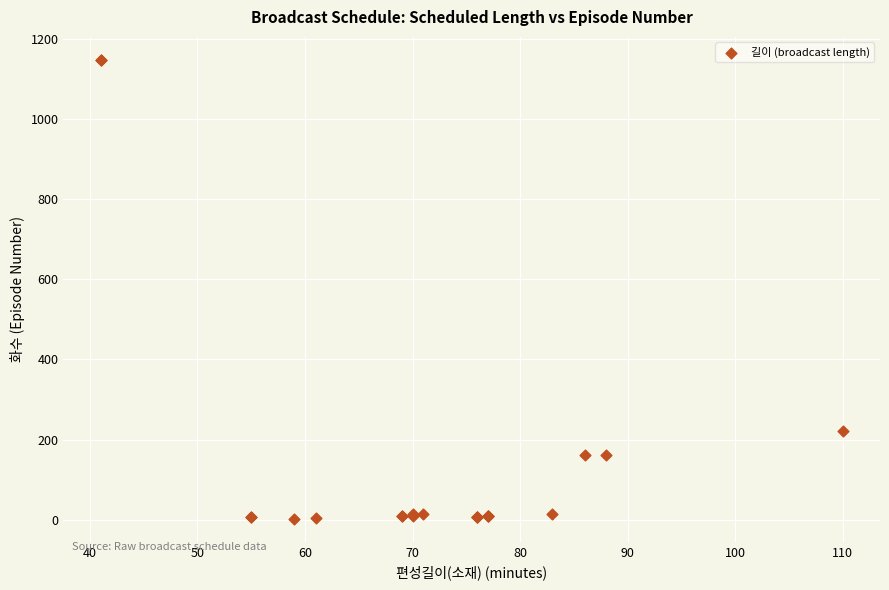

What Y value in the scatter plot is closest to 575?

221